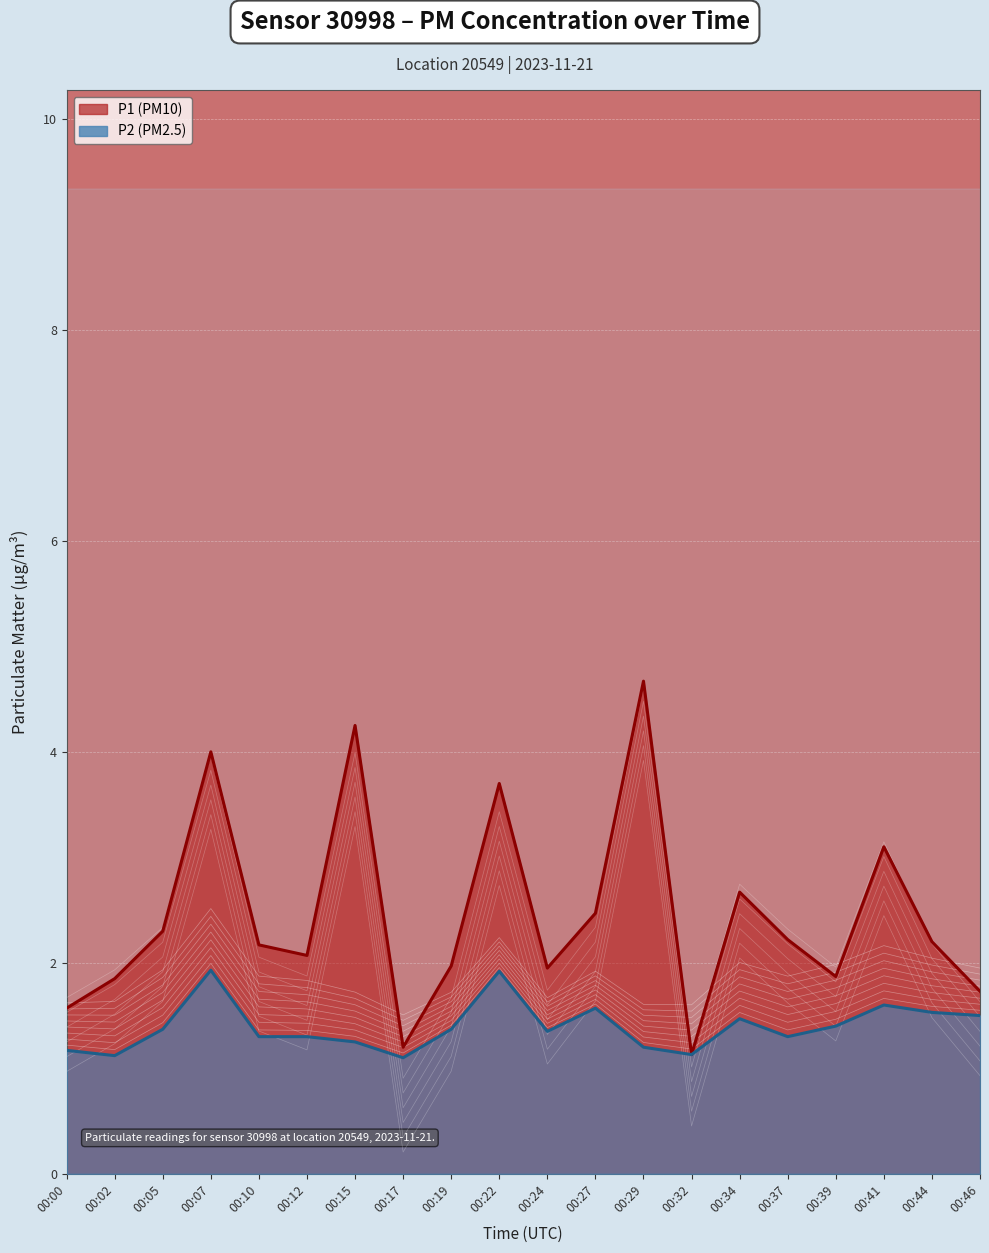

At which category does the chart reach its minimum across all series?

00:17